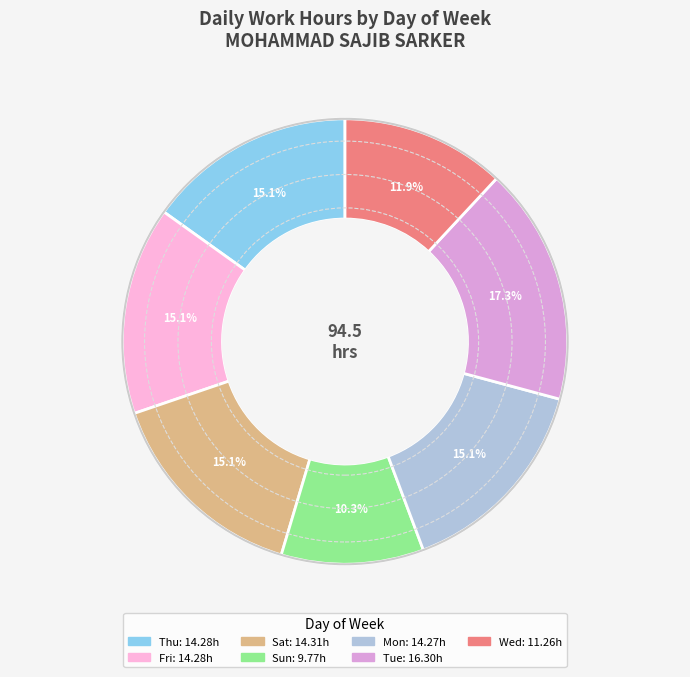

How many slices are in this pie chart?

7